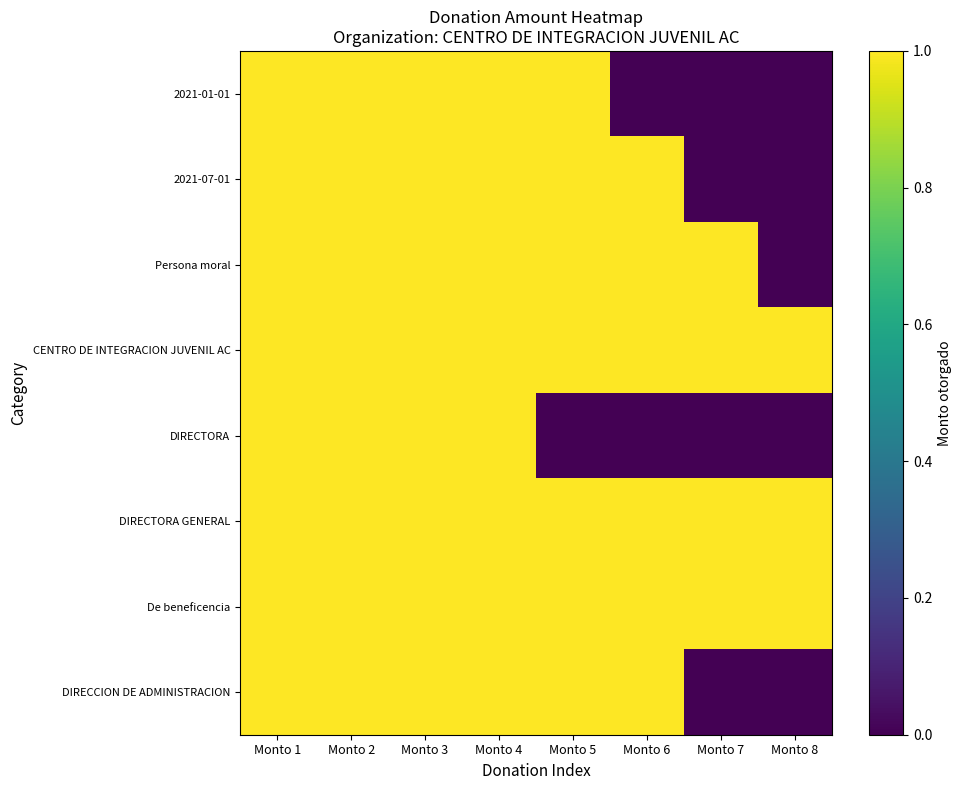

Reading left to right, transcribe all the data shown in this chart.

2021-01-01: Monto 1=1	Monto 2=1	Monto 3=1	Monto 4=1	Monto 5=1	Monto 6=0	Monto 7=0	Monto 8=0
2021-07-01: Monto 1=1	Monto 2=1	Monto 3=1	Monto 4=1	Monto 5=1	Monto 6=1	Monto 7=0	Monto 8=0
Persona moral: Monto 1=1	Monto 2=1	Monto 3=1	Monto 4=1	Monto 5=1	Monto 6=1	Monto 7=1	Monto 8=0
CENTRO DE INTEGRACION JUVENIL AC: Monto 1=1	Monto 2=1	Monto 3=1	Monto 4=1	Monto 5=1	Monto 6=1	Monto 7=1	Monto 8=1
DIRECTORA: Monto 1=1	Monto 2=1	Monto 3=1	Monto 4=1	Monto 5=0	Monto 6=0	Monto 7=0	Monto 8=0
DIRECTORA GENERAL: Monto 1=1	Monto 2=1	Monto 3=1	Monto 4=1	Monto 5=1	Monto 6=1	Monto 7=1	Monto 8=1
De beneficencia: Monto 1=1	Monto 2=1	Monto 3=1	Monto 4=1	Monto 5=1	Monto 6=1	Monto 7=1	Monto 8=1
DIRECCION DE ADMINISTRACION: Monto 1=1	Monto 2=1	Monto 3=1	Monto 4=1	Monto 5=1	Monto 6=1	Monto 7=0	Monto 8=0